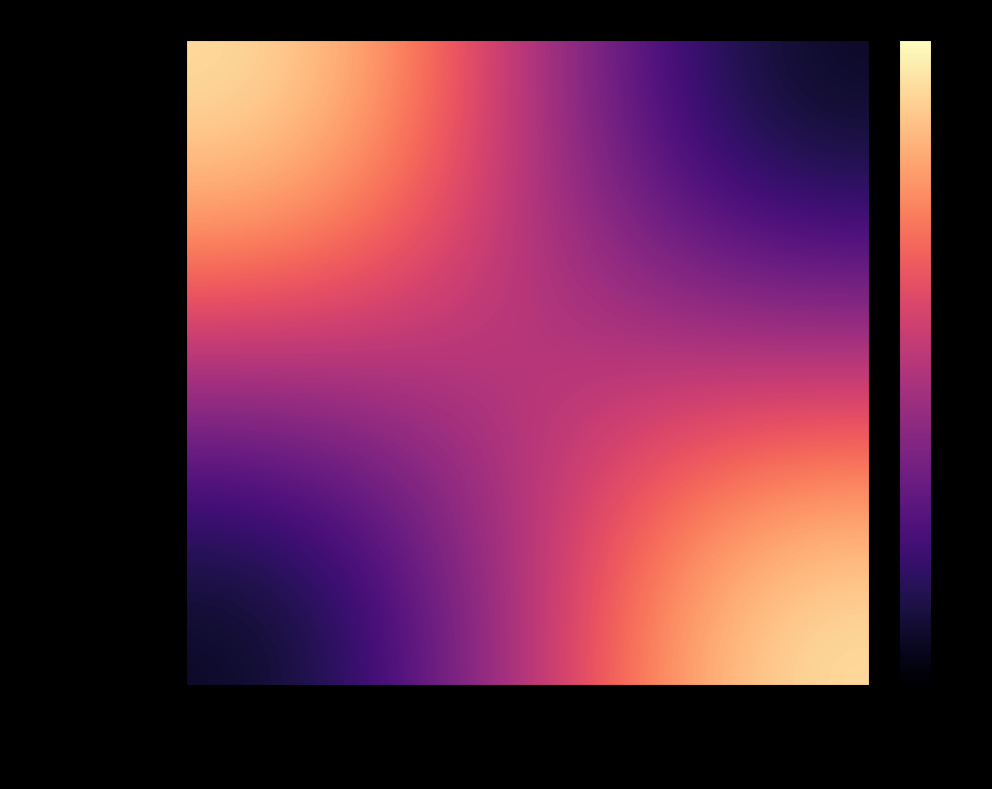

Which has a higher value, 22443_386109_adenda_... or 22160_386109_reparac...?

22443_386109_adenda_...